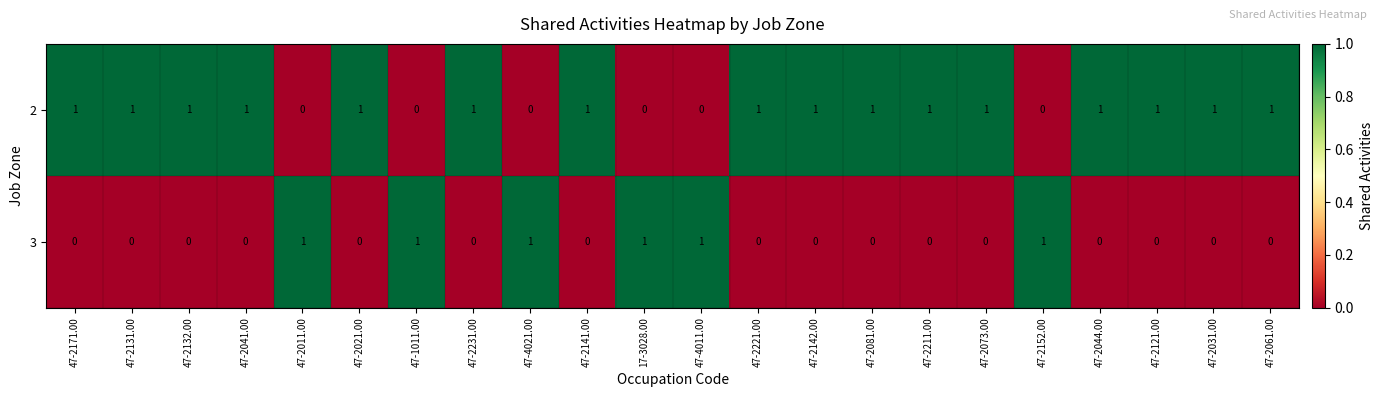

At how many categories does at least one series exceed 0?

22